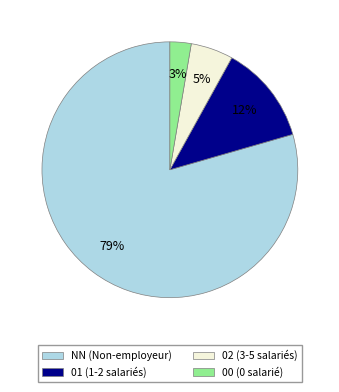

Is there a majority slice in this chart?

Yes